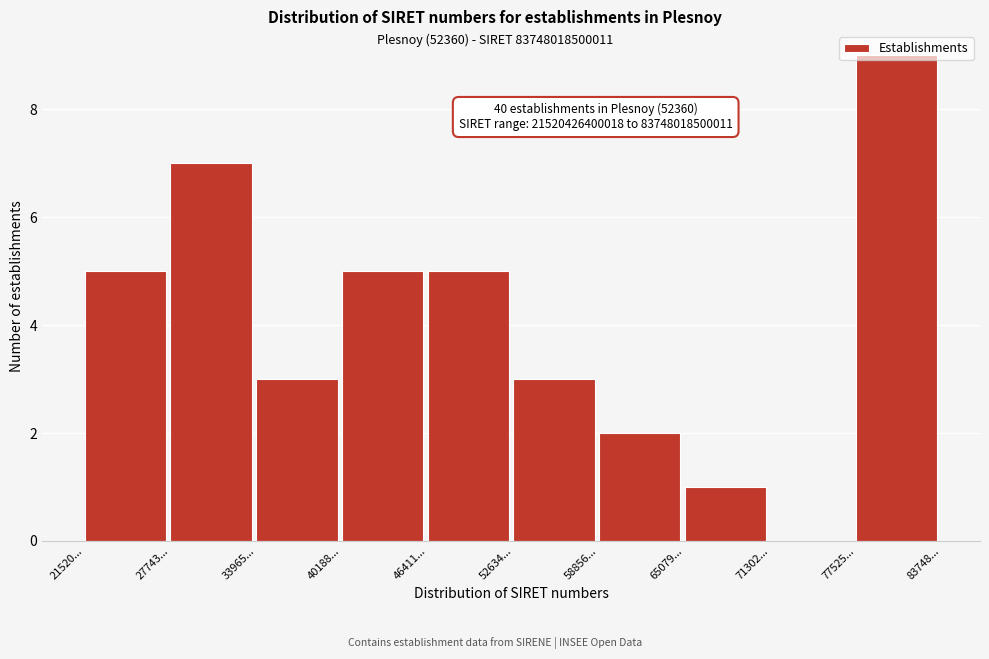

What is the approximate value at 33965...?

3